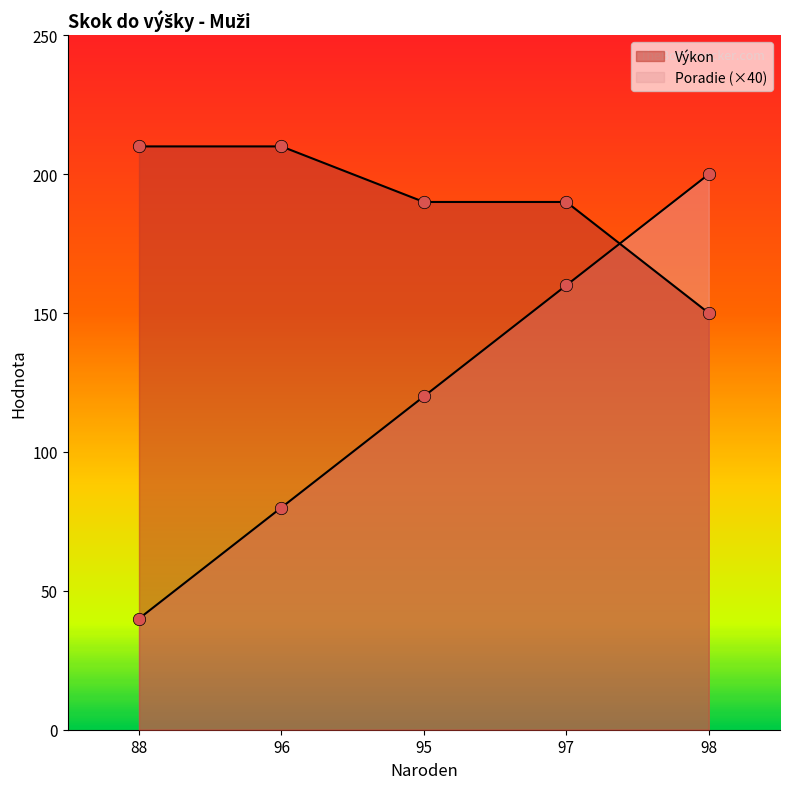

Which series has the largest total across all categories?

Výkon